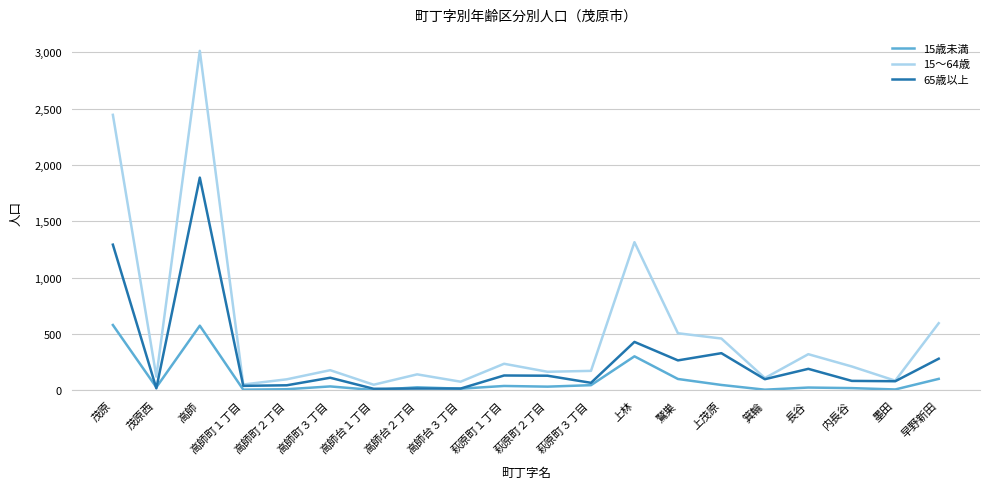

List the series in order of their overall mean, highest first.

15～64歳, 65歳以上, 15歳未満